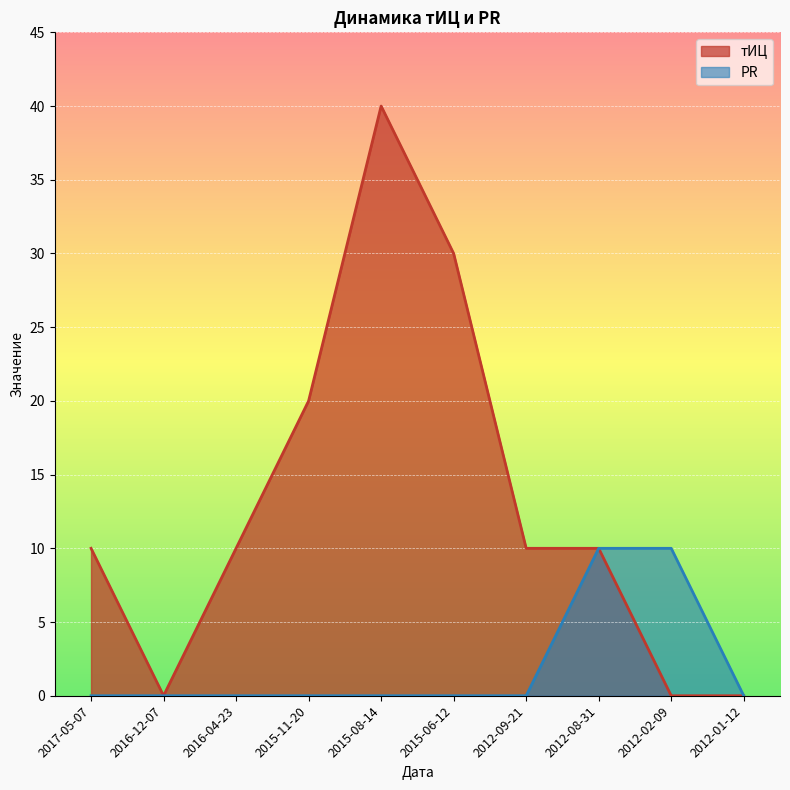

List the series in order of their overall mean, lowest first.

PR, тИЦ